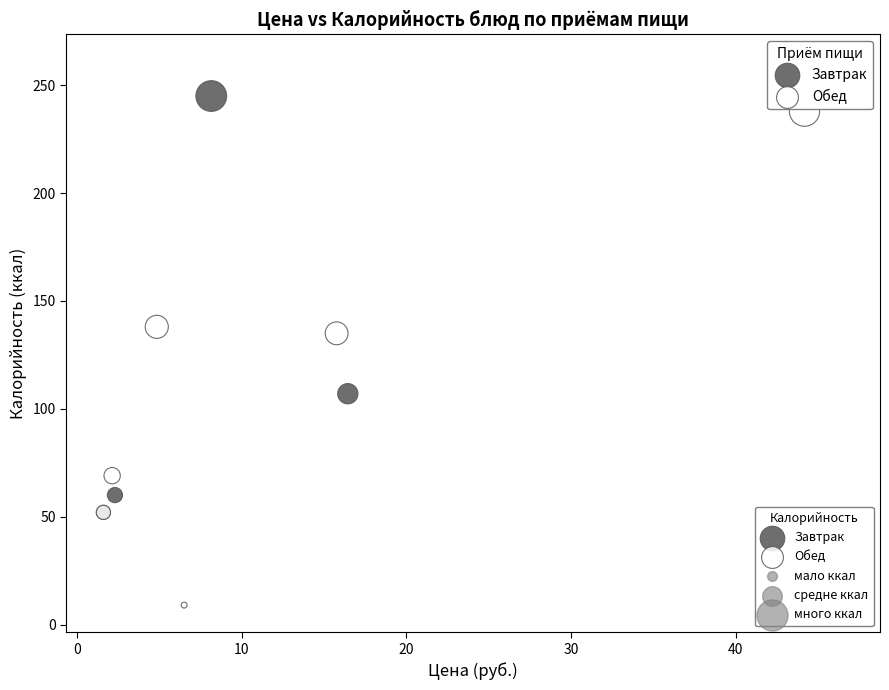

Which series contains the highest Y value?

Завтрак